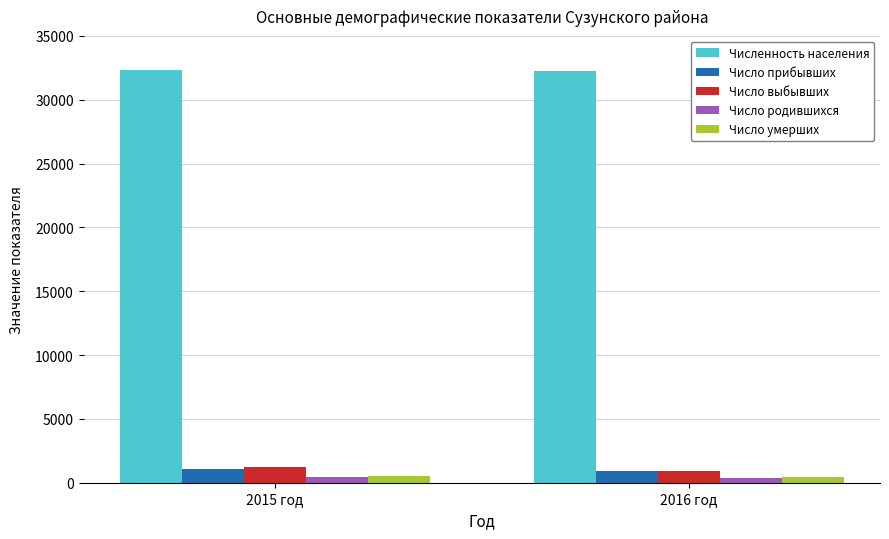

Is the value of Число родившихся at 2016 год greater than the value of Число выбывших at 2015 год?

No